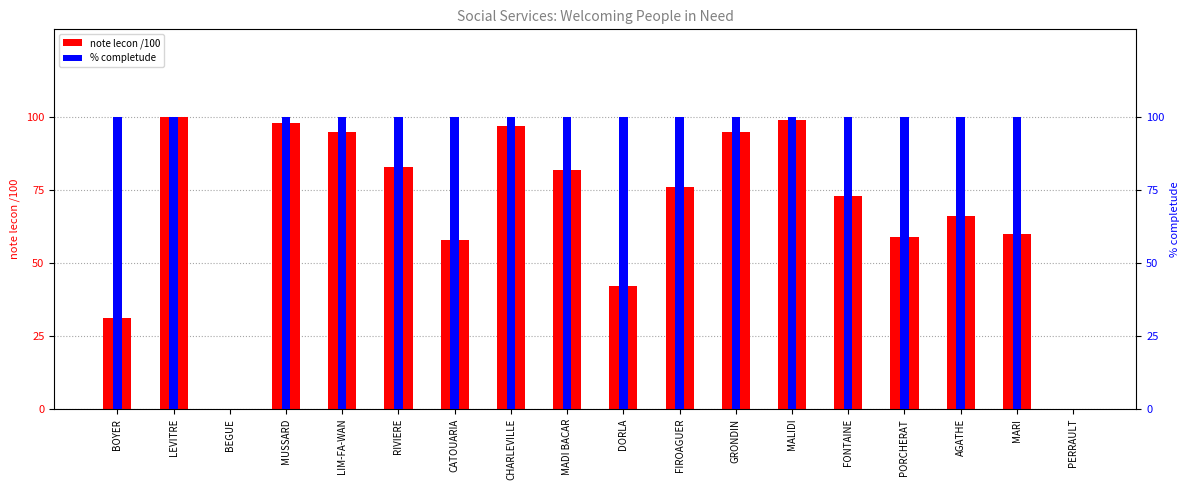

Is it true that % completude equals 100 at BOYER?

True